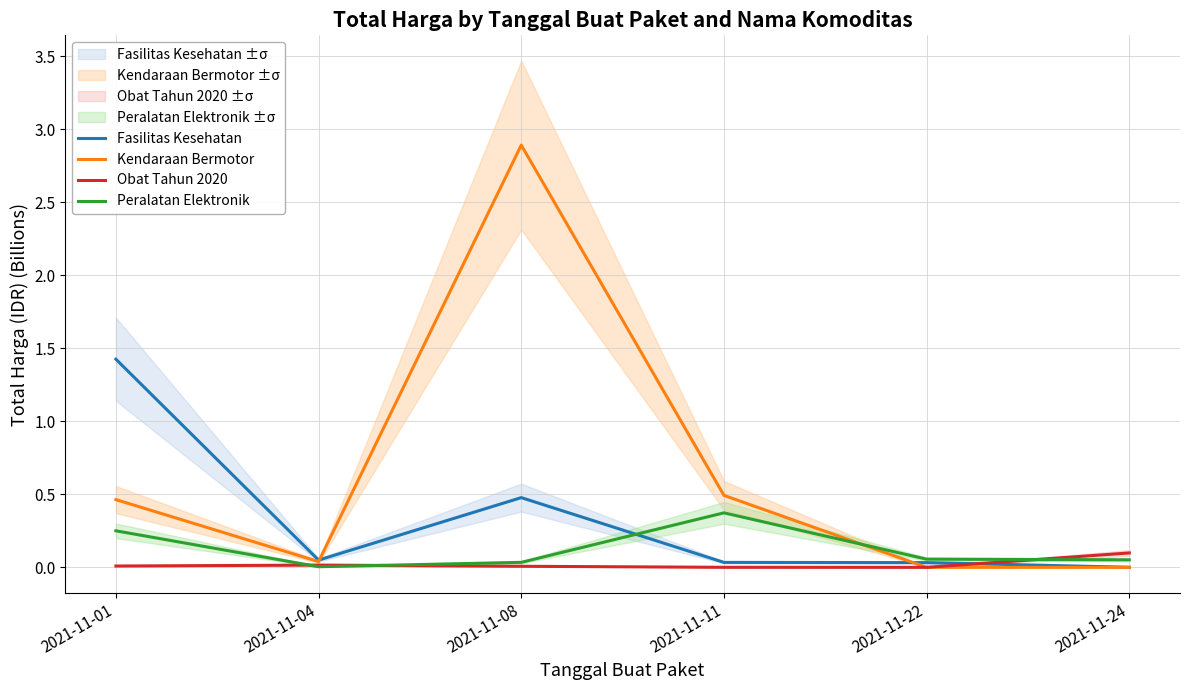

At which category is the sum across all series the highest?

2021-11-08